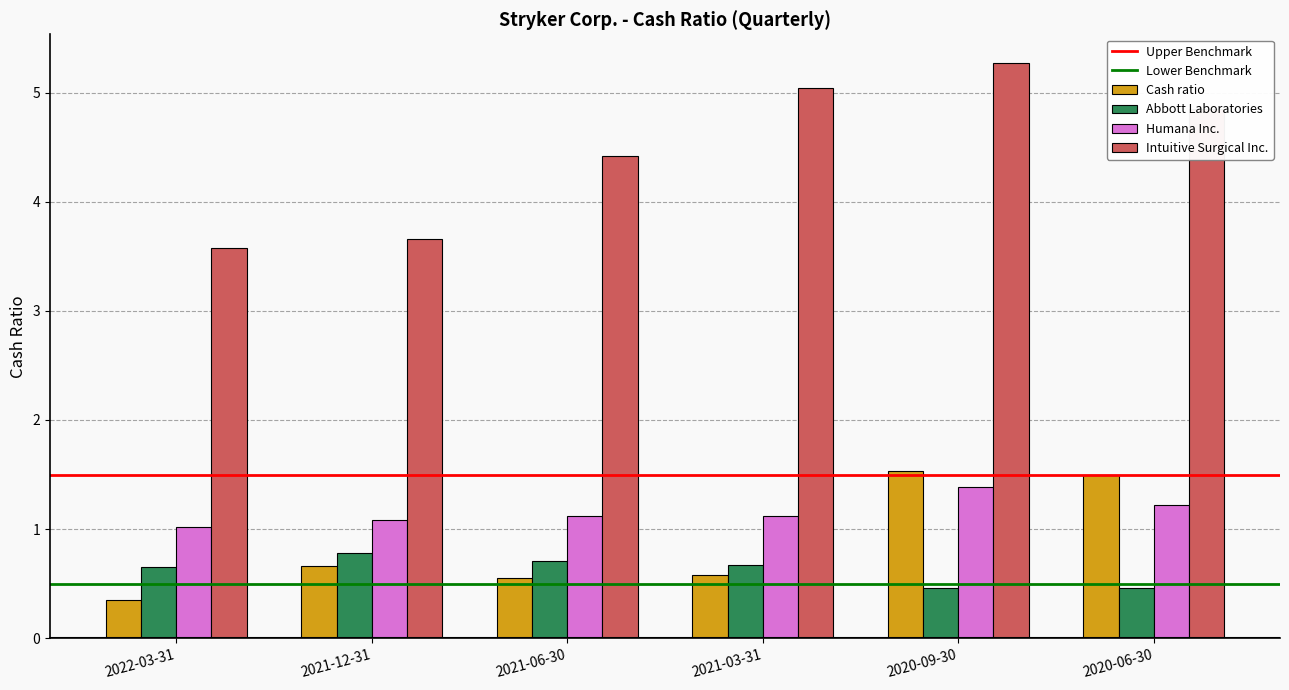

Does the chart contain any negative values?

No